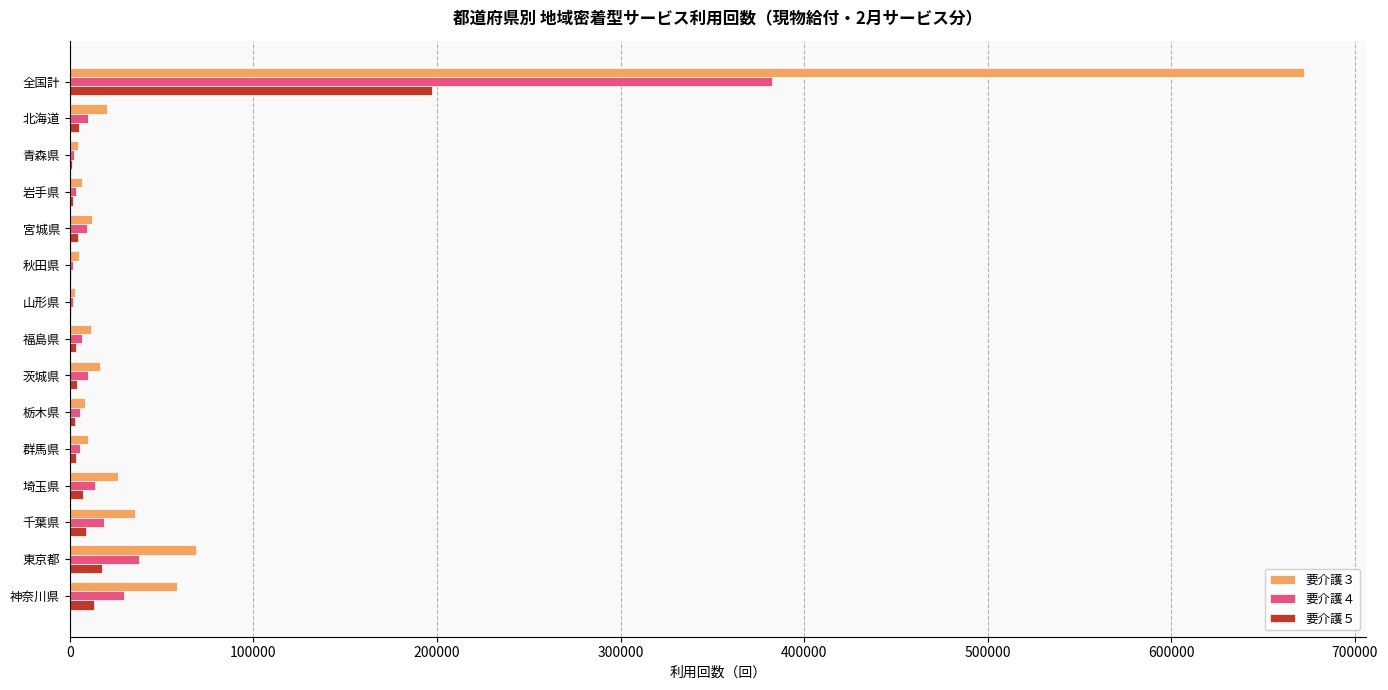

The value of 要介護４ at 東京都 is 37692. True or false?

True